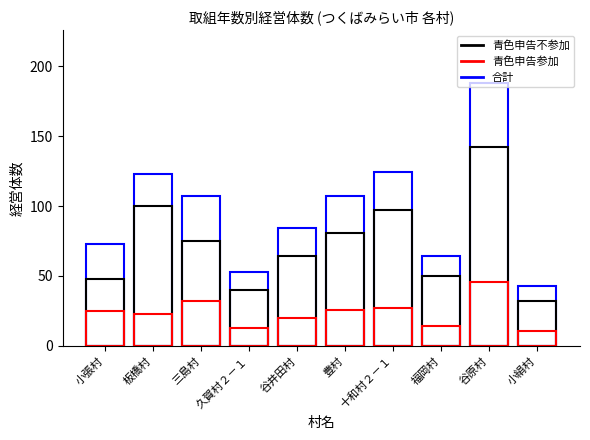

What is the average value of the 合計 series?

97